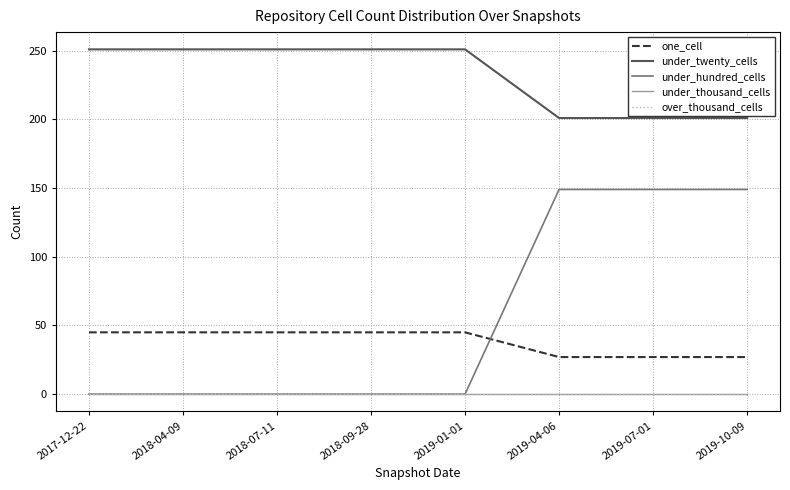

Which series has the widest spread of values?

under_hundred_cells